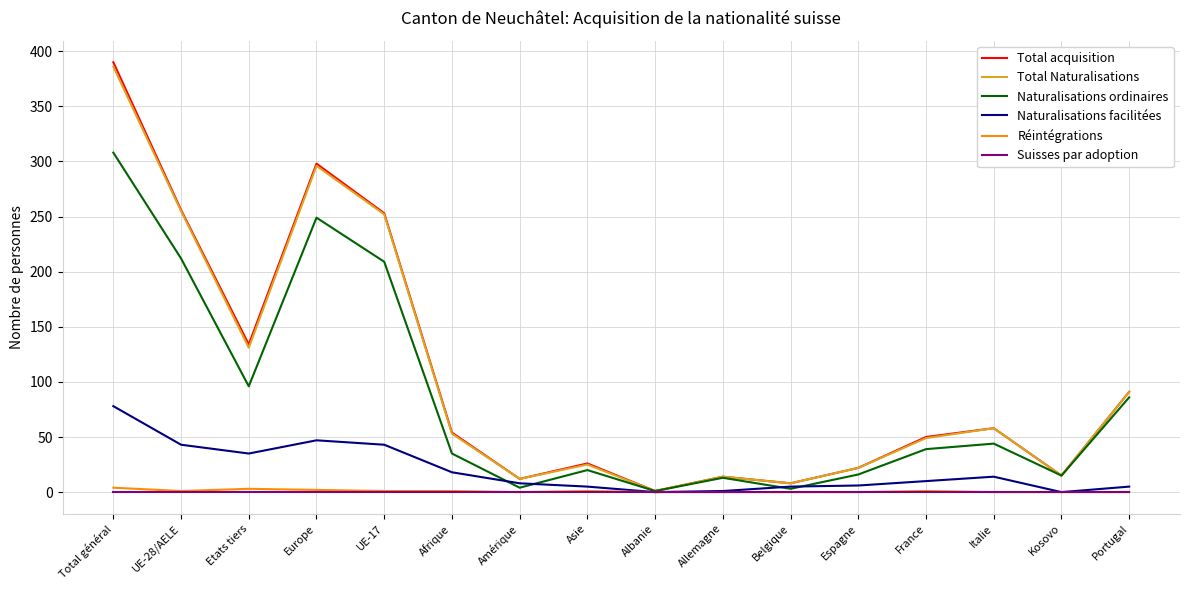

What are all the series names shown in the legend?

Total acquisition, Total Naturalisations, Naturalisations ordinaires, Naturalisations facilitées, Réintégrations, Suisses par adoption